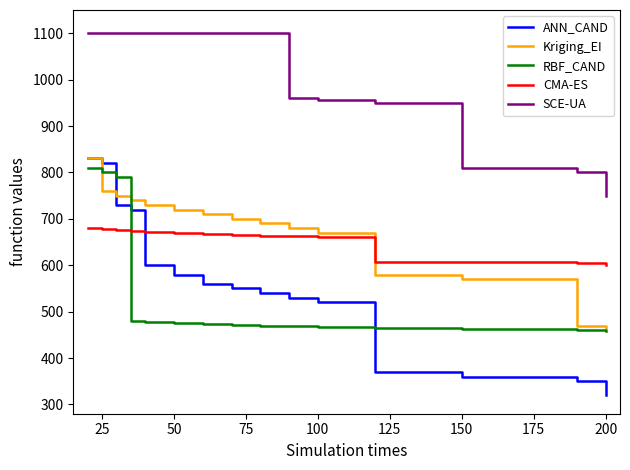

True or false: CMA-ES and SCE-UA intersect in this chart.

False